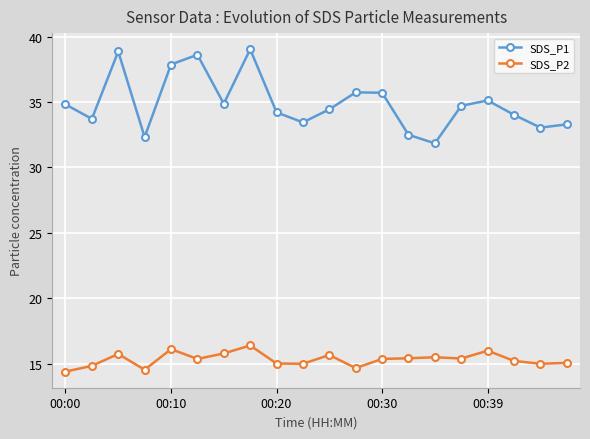

Which series has the largest total across all categories?

SDS_P1